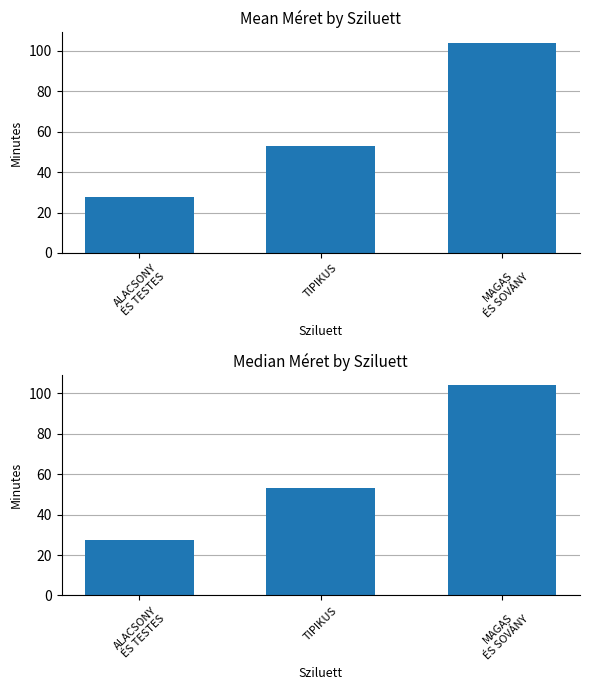

Where does the Mean Méret series first go above 53?

MAGAS
ÉS SOVÁNY